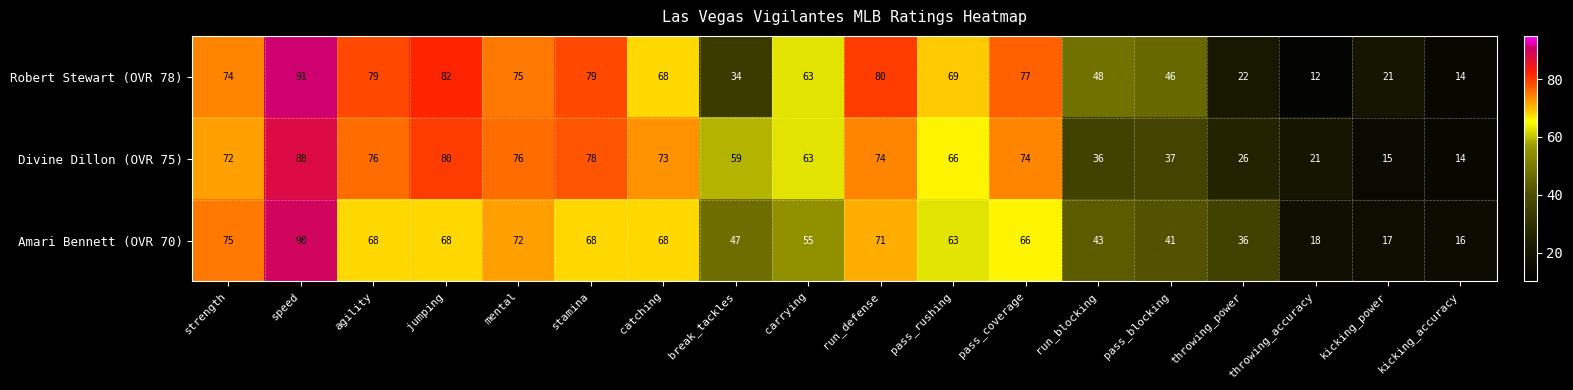

True or false: Divine Dillon (OVR 75) has a value of 78 at stamina.

True